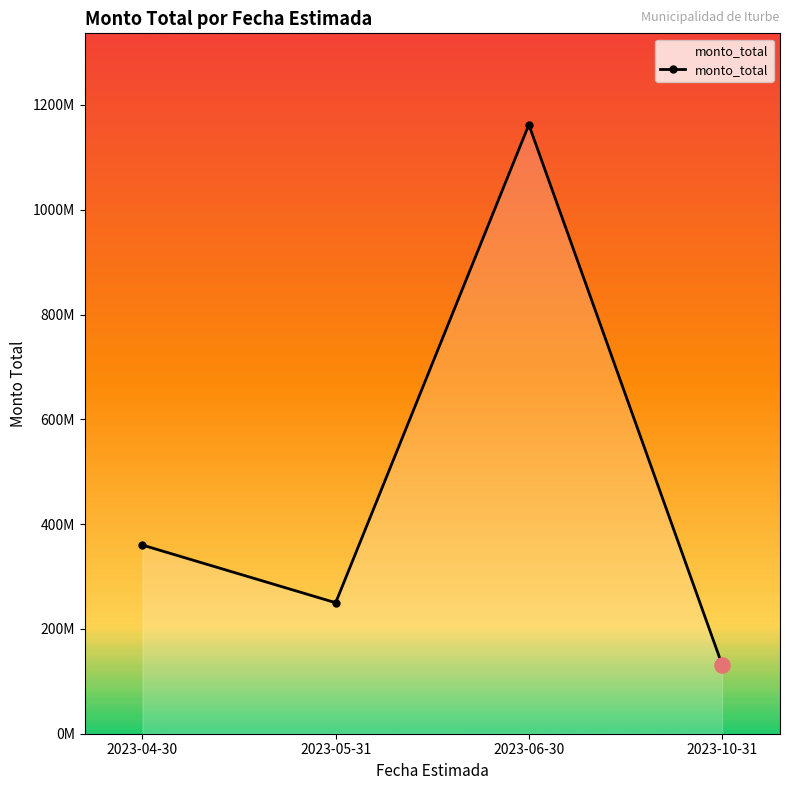

Which has a higher value, 2023-04-30 or 2023-05-31?

2023-04-30